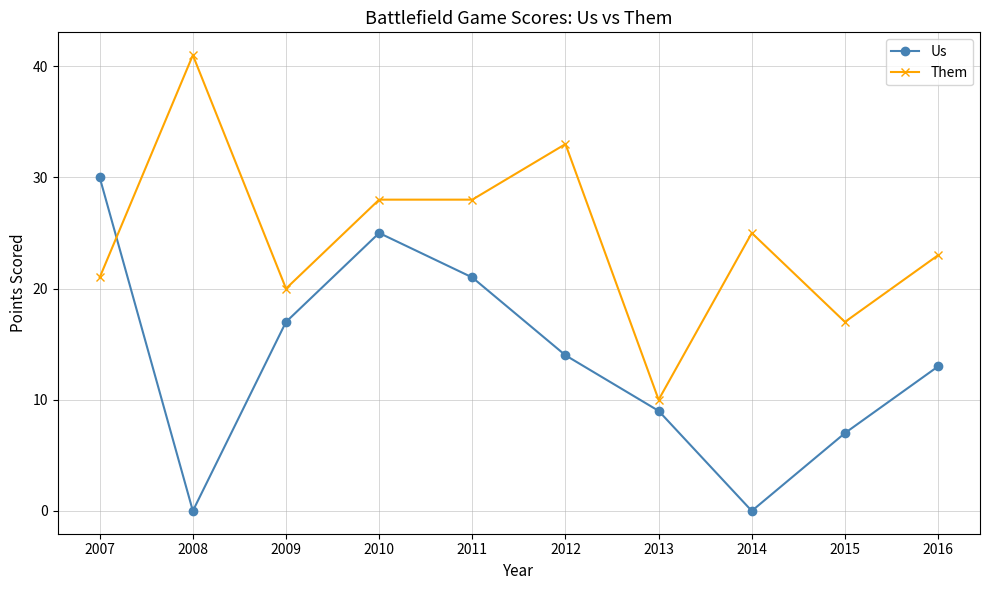

At which category is the sum across all series the highest?

2010